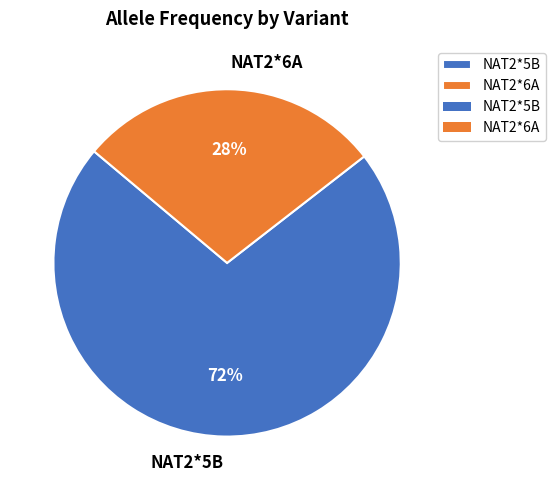

Combined, do NAT2*5B and NAT2*6A account for over 50%?

Yes